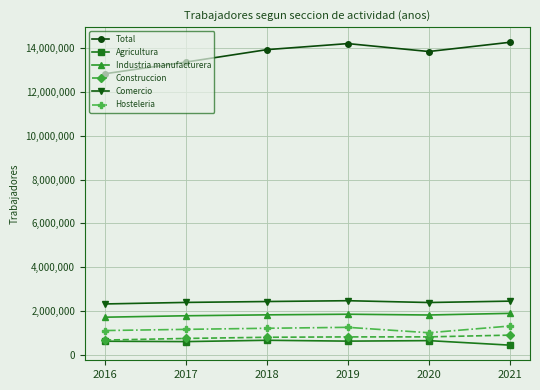

What value does the Agricultura series have at 2020?

647926